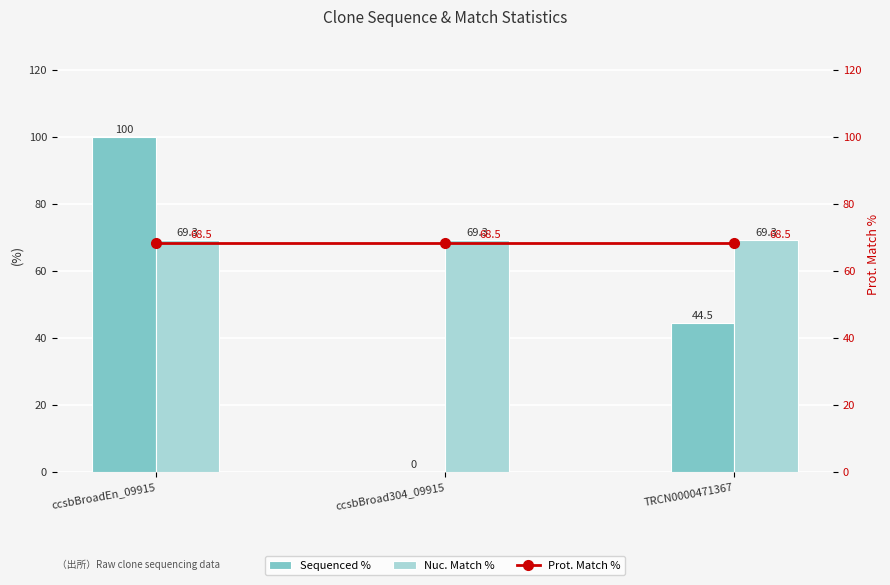

Reading left to right, what are all the values shown in this chart?

Sequenced %: ccsbBroadEn_09915=100.0	ccsbBroad304_09915=0.0	TRCN0000471367=44.5
Nuc. Match %: ccsbBroadEn_09915=69.3	ccsbBroad304_09915=69.3	TRCN0000471367=69.3
Prot. Match %: ccsbBroadEn_09915=68.5	ccsbBroad304_09915=68.5	TRCN0000471367=68.5